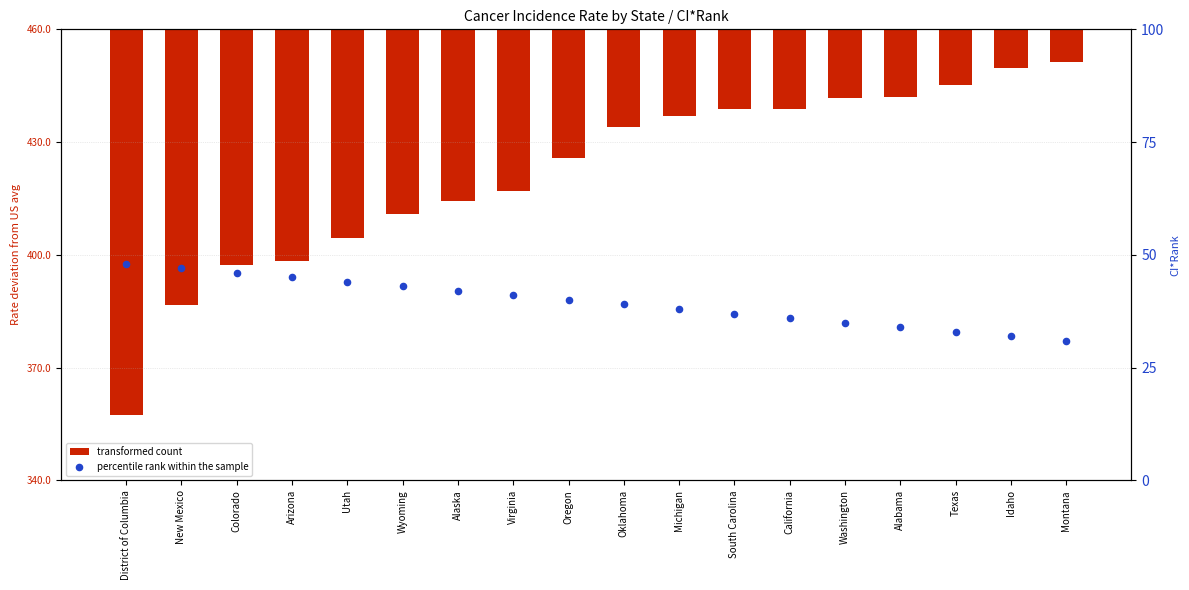

Which series contains the highest Y value?

percentile rank within the sample